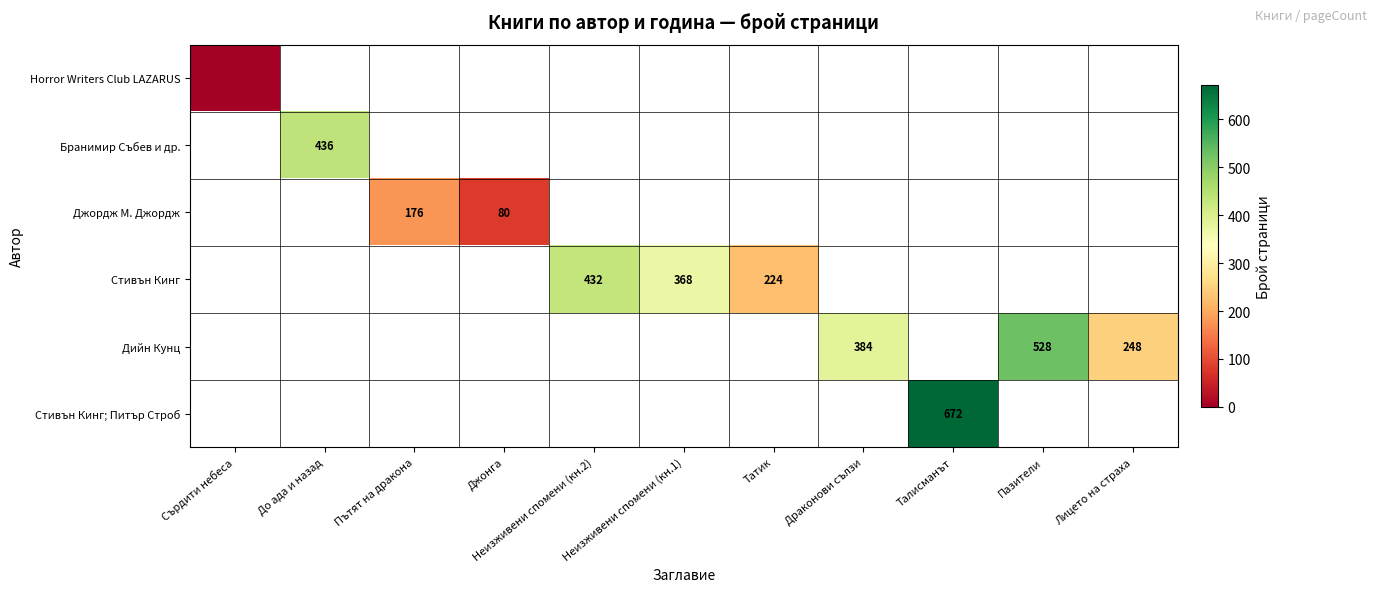

At how many categories does at least one series exceed 84?

9